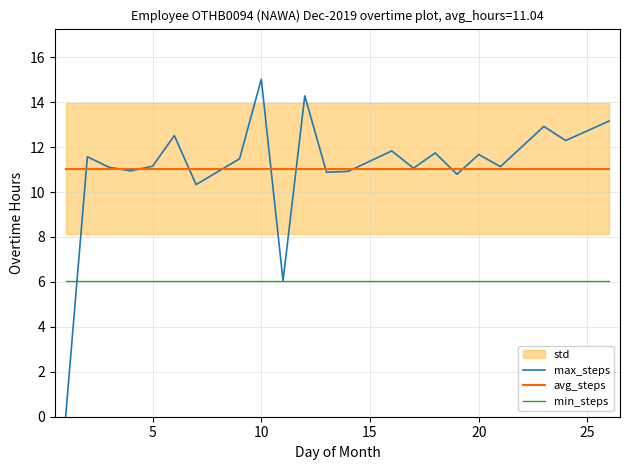

What is the maximum value for avg_steps?

11.0